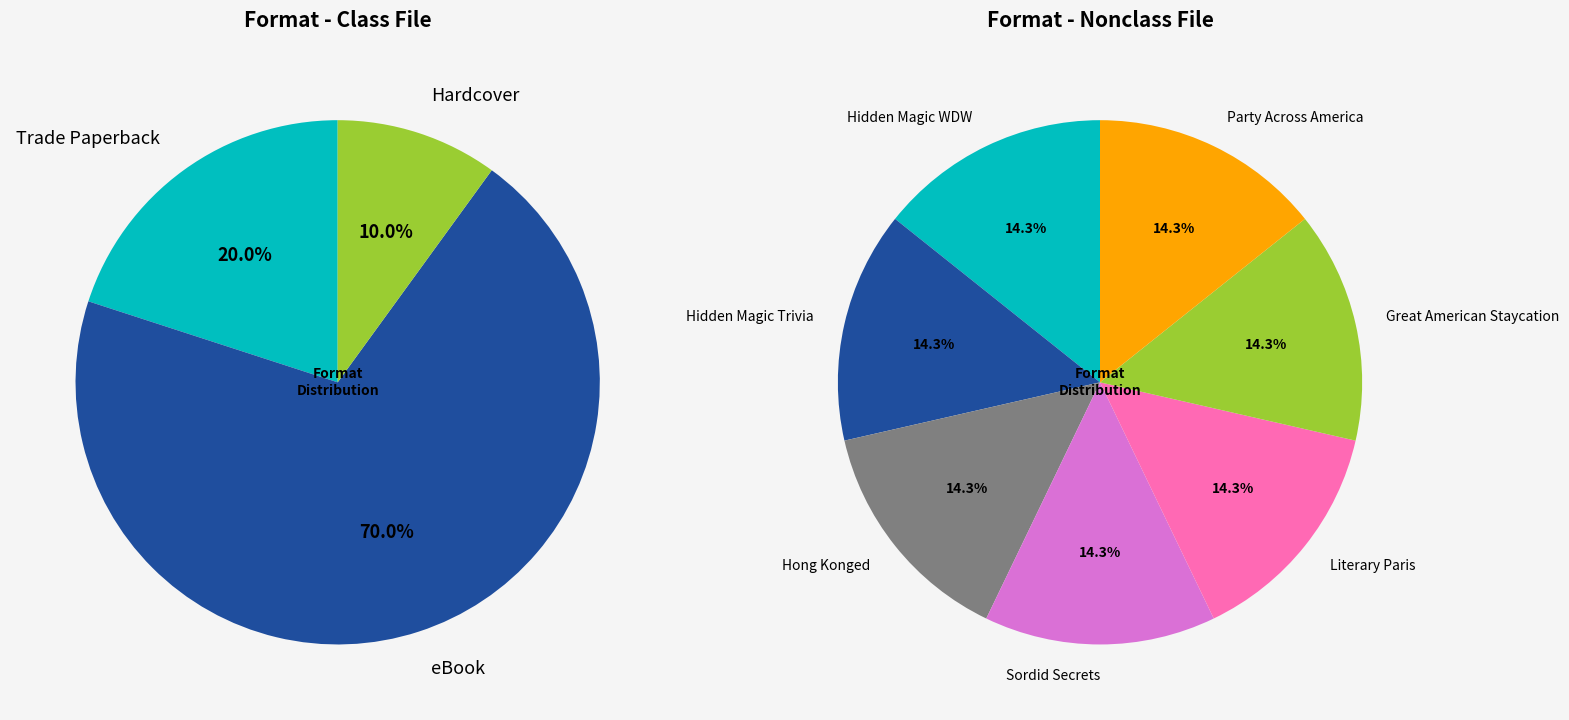

Do eBook (Great American) and Trade Paperback (Trivia) together represent more than half of the pie?

No